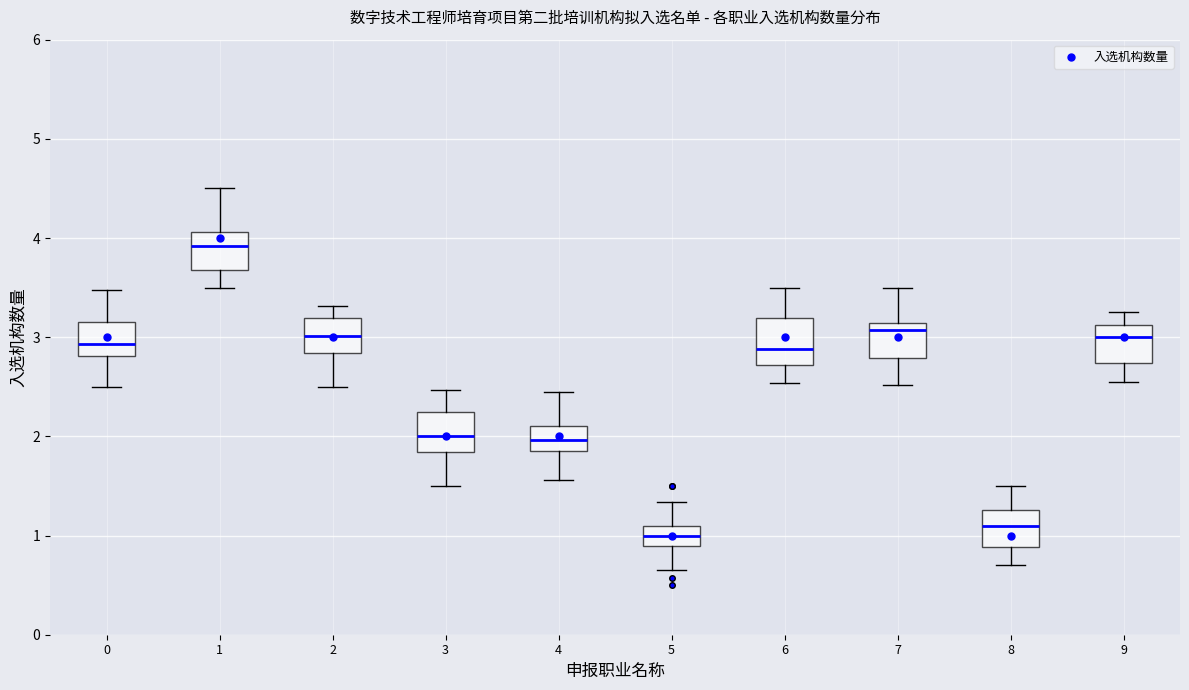

Where does the median line of the box at x = 5 sit on the y-axis? The values are not printed on the chart, so give them approximately, as read against the axis.

1.0